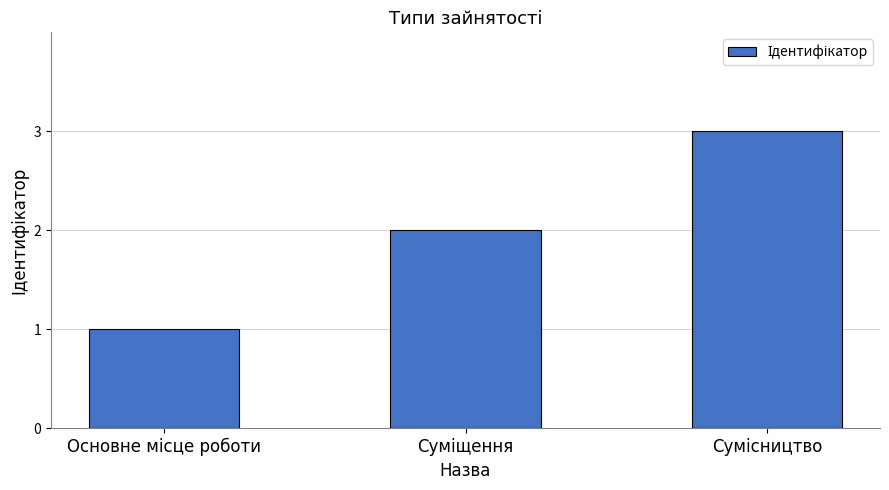

What is the sum of all values?

6